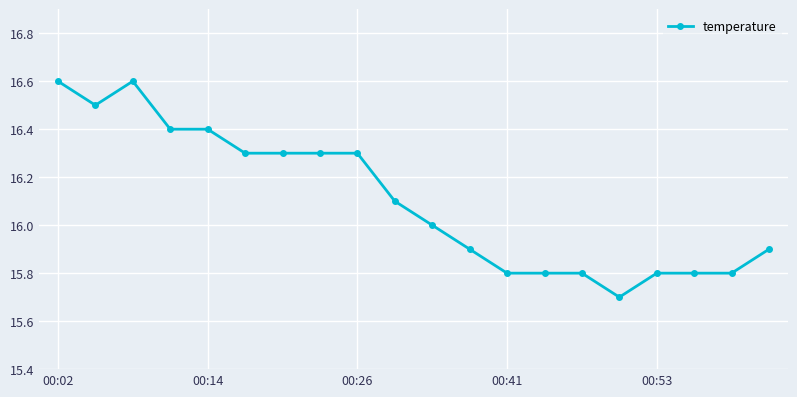

What is the difference between the maximum and minimum values?

0.9